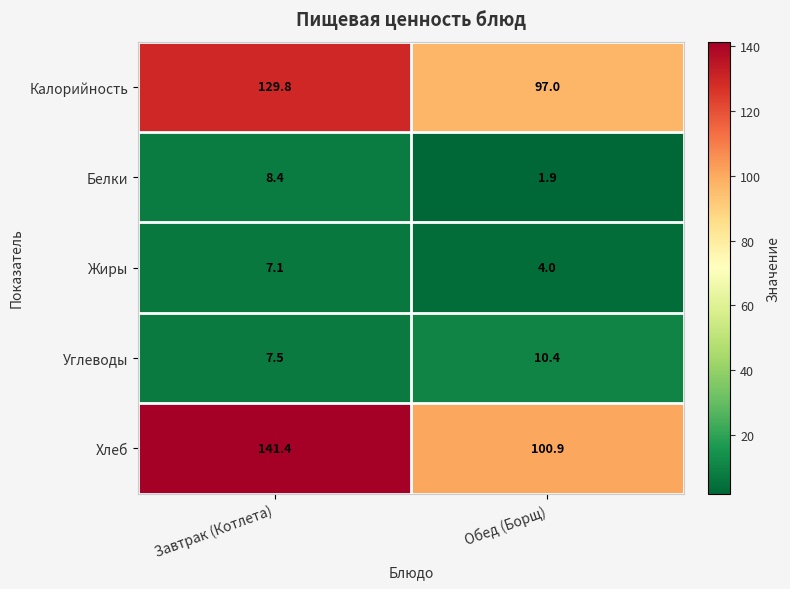

At which label does Жиры first exceed 7?

Завтрак (Котлета)